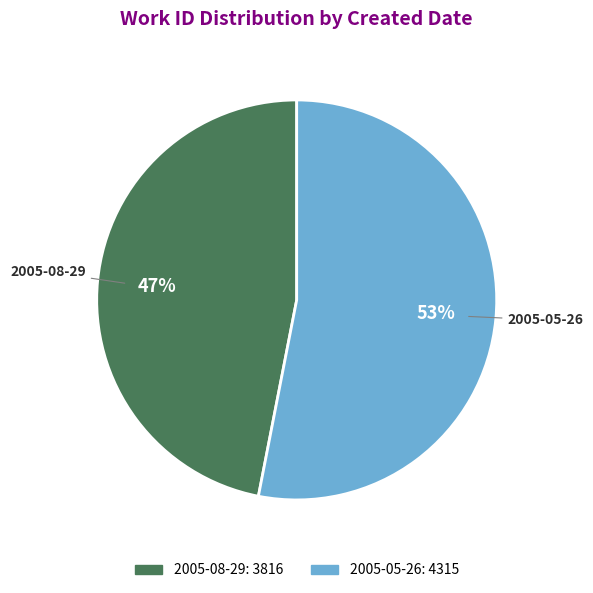

To the nearest percent, what is the difference between the 2005-05-26 and 2005-08-29 slice percentages?

6%